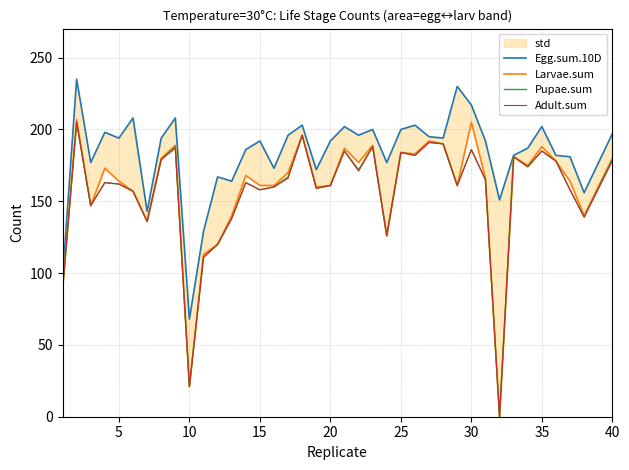

Is it true that Adult.sum equals 21 at 10?

True